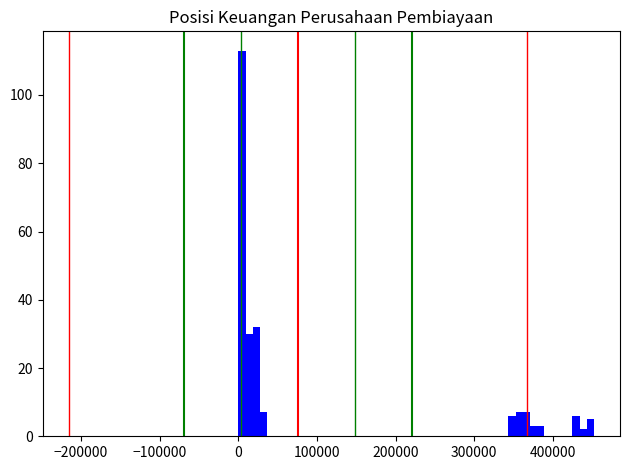

Around what value on the x-axis is the tallest bar? Give the approximate position of its centre, as read against the axis.

0